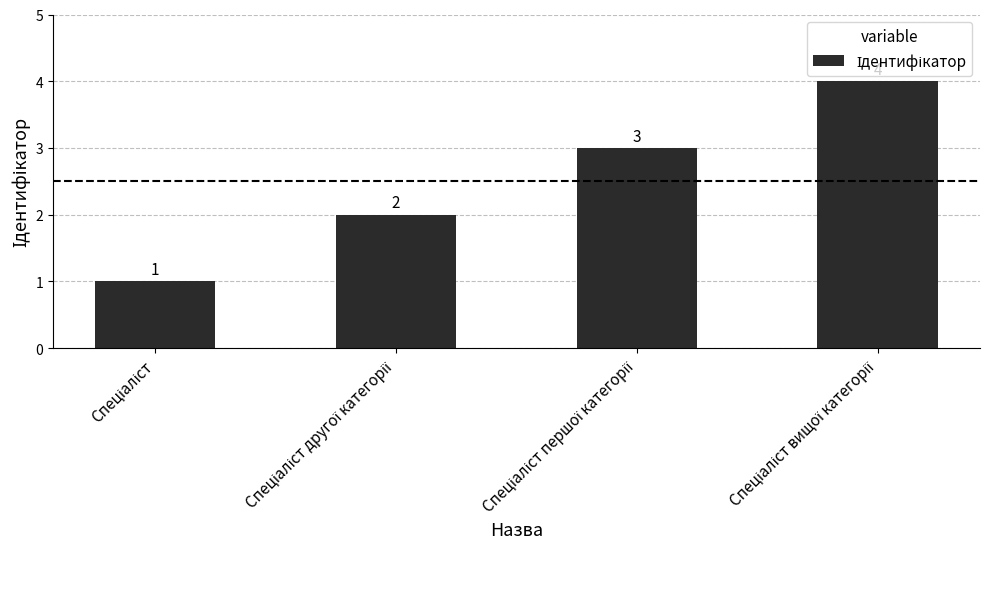

What is the difference between the second highest and second lowest values?

1